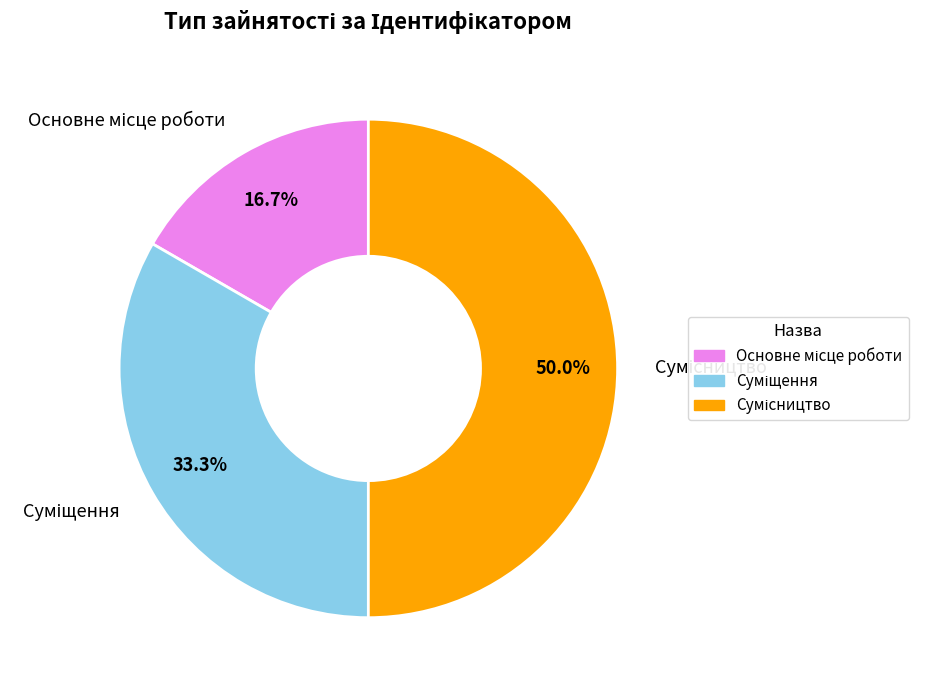

To the nearest percent, what is the difference between the largest and smallest slice percentages?

33%